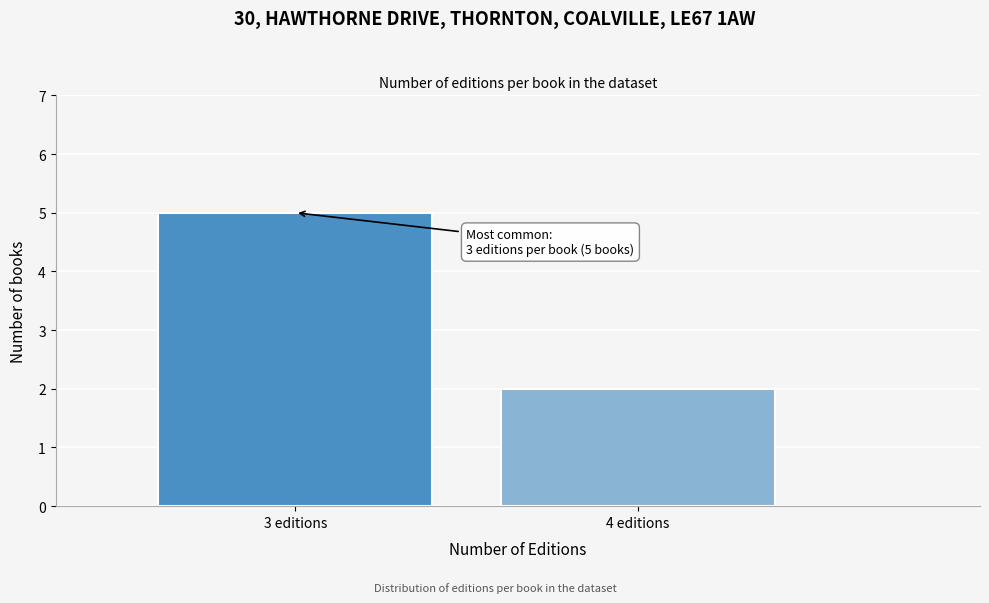

Reading right to left, list all the values displayed in this chart.

2	5